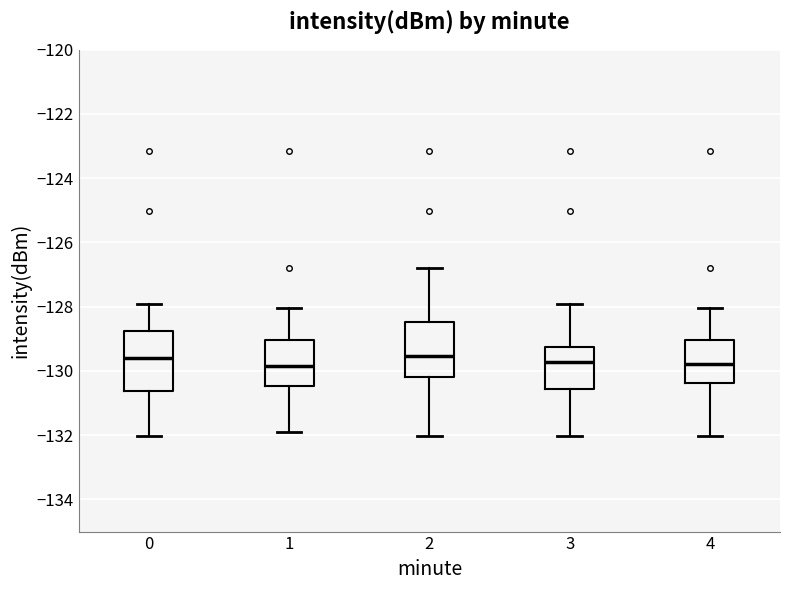

Reading left to right, transcribe this box plot: for each box, give where its median line is, the range the box spans, and where its two whiskers end, as read against the y-axis. The values are not printed on the chart, so give them approximately, as read against the axis.

0: median -129.6, box -130.6 to -128.8, whiskers -132.0 to -128.0
1: median -129.8, box -130.4 to -129.0, whiskers -132.0 to -128.0
2: median -129.6, box -130.2 to -128.4, whiskers -132.0 to -126.8
3: median -129.8, box -130.6 to -129.2, whiskers -132.0 to -128.0
4: median -129.8, box -130.4 to -129.0, whiskers -132.0 to -128.0